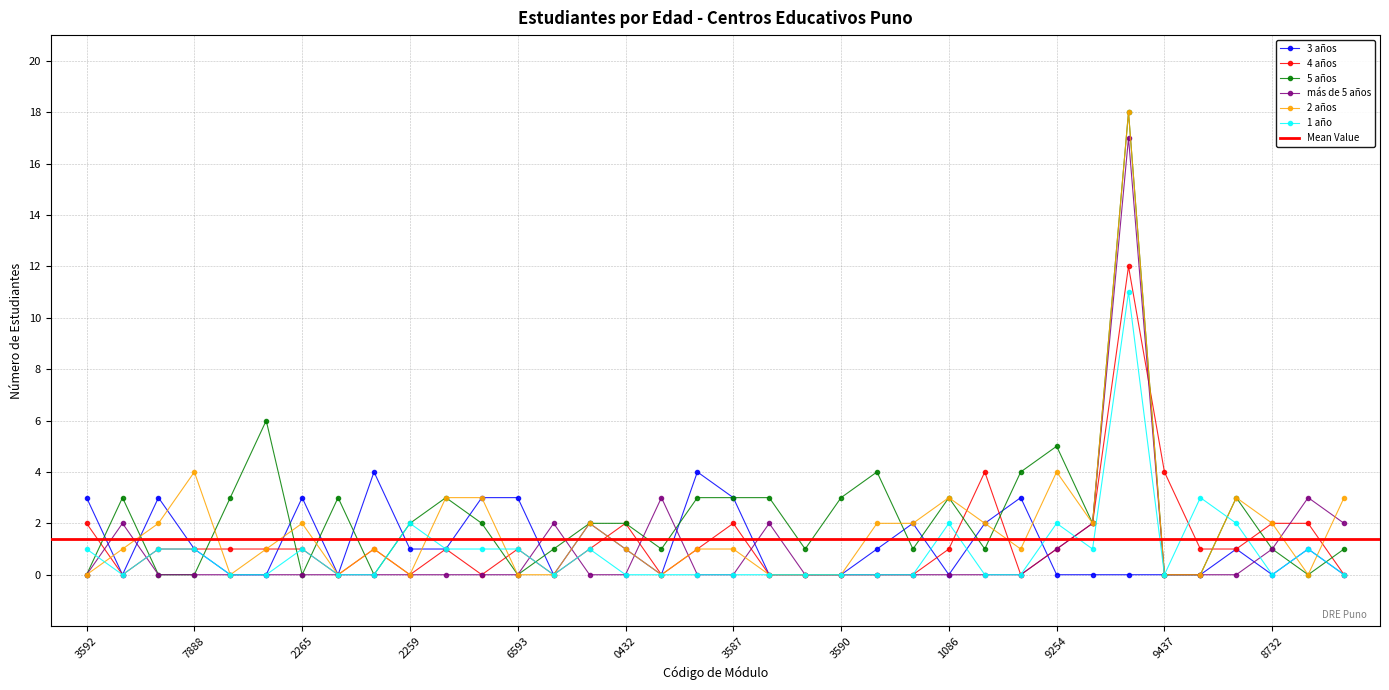

True or false: 4 años has more than 1 points higher than both neighbors.

True